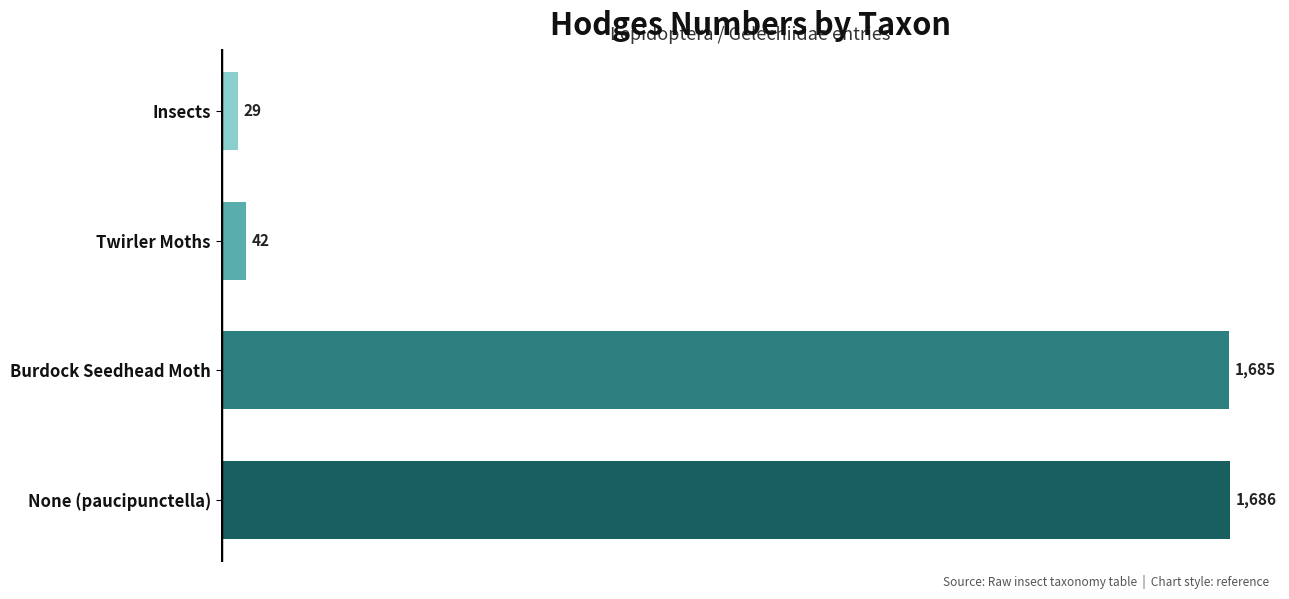

Which label corresponds to the smallest value in the chart?

Insects